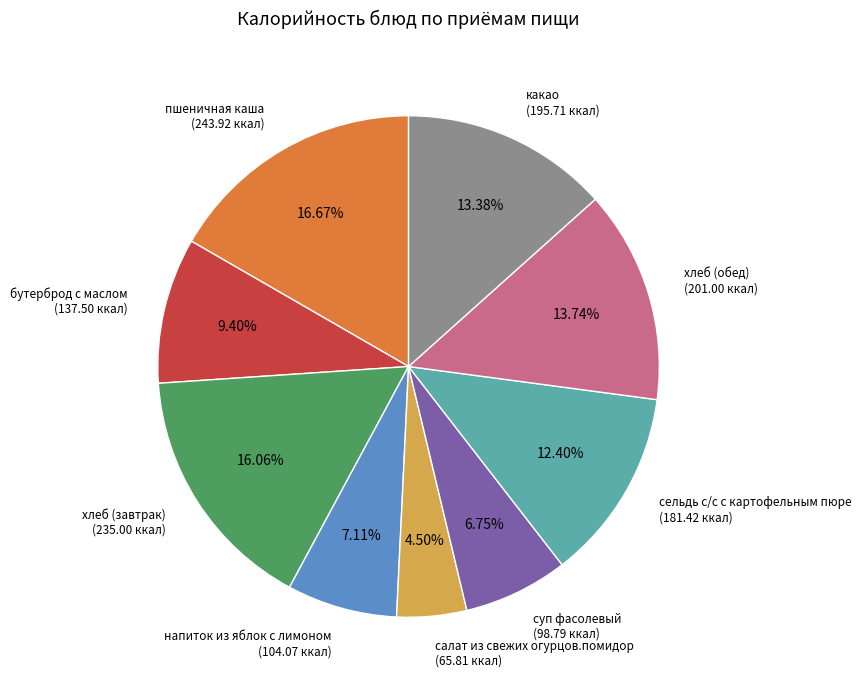

Approximately how many times larger is the value at суп фасолевый compared to бутерброд с маслом?

0.7